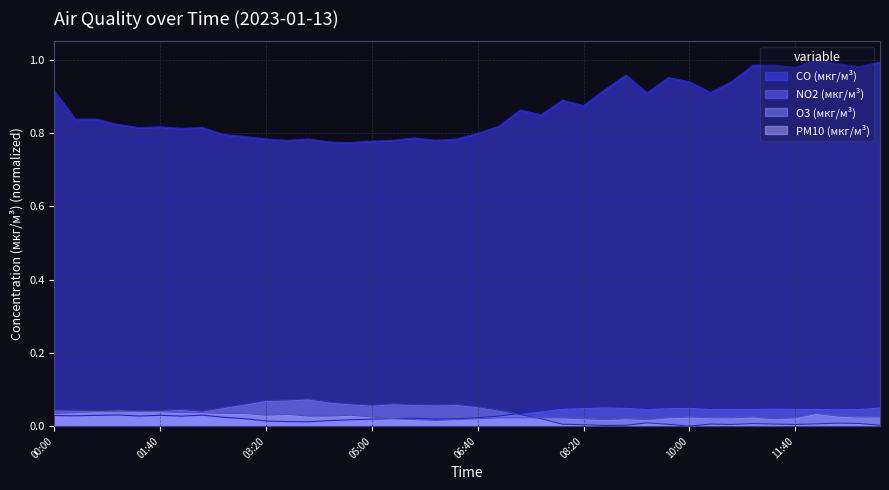

What is the sum of the CO (мкг/м³) values at 05:40 and 05:20?

1.6